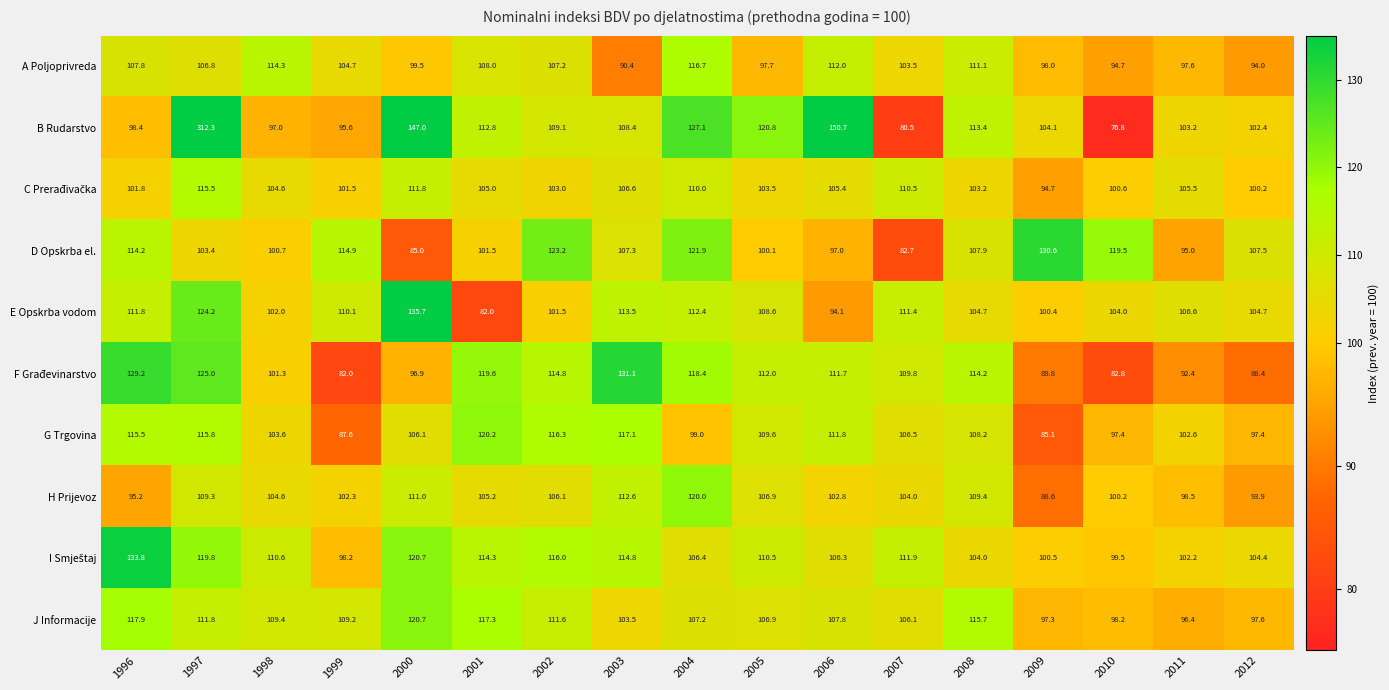

What is the maximum value shown in the chart?

312.3